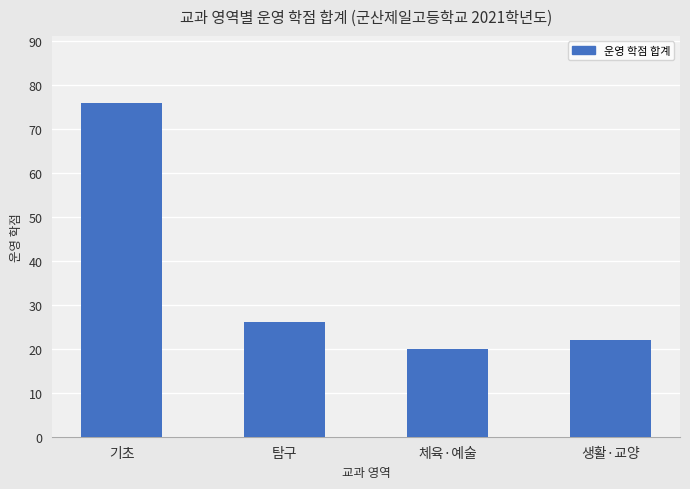

What value does the data have at 탐구, to the nearest 10?

30